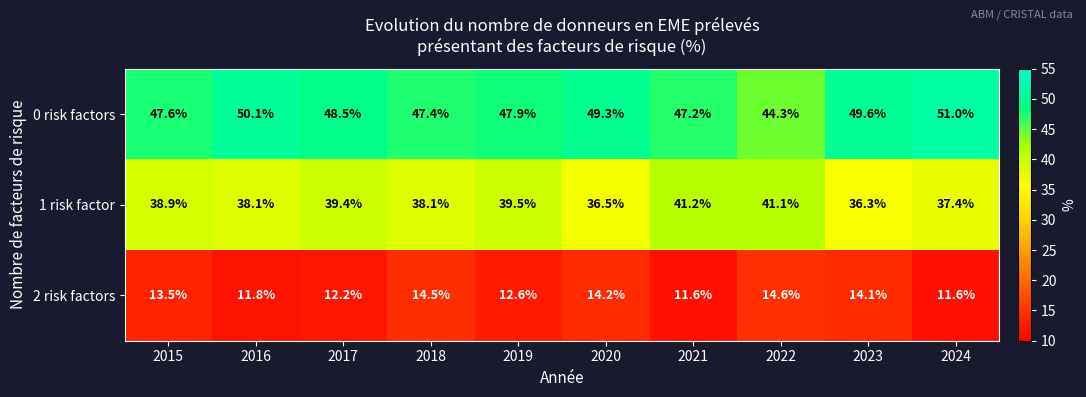

What is the maximum value for 1 risk factor?

41.2